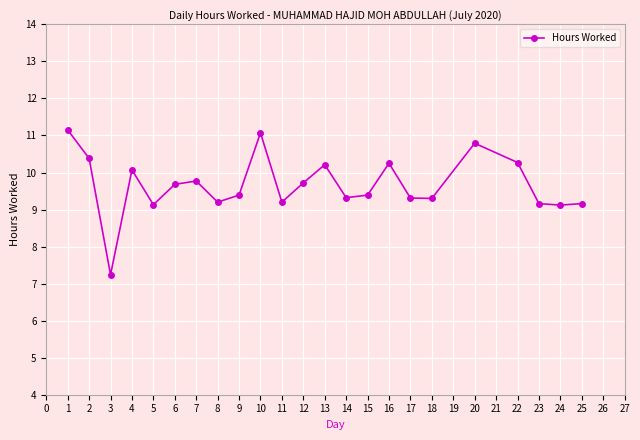

What is the change in value from 13 to 18?

-0.9